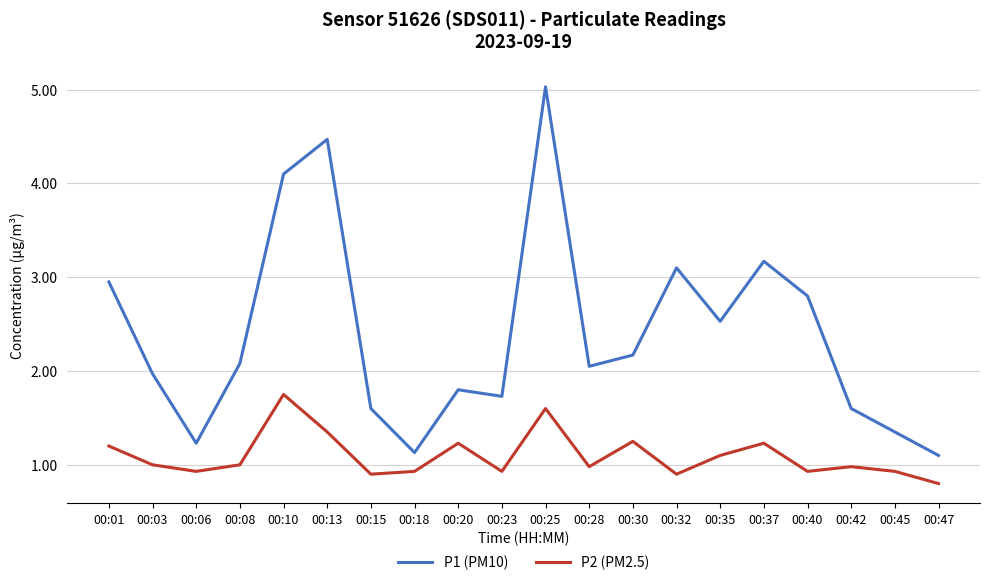

True or false: P1 (PM10) has a value of 0.7 at 00:47.

False